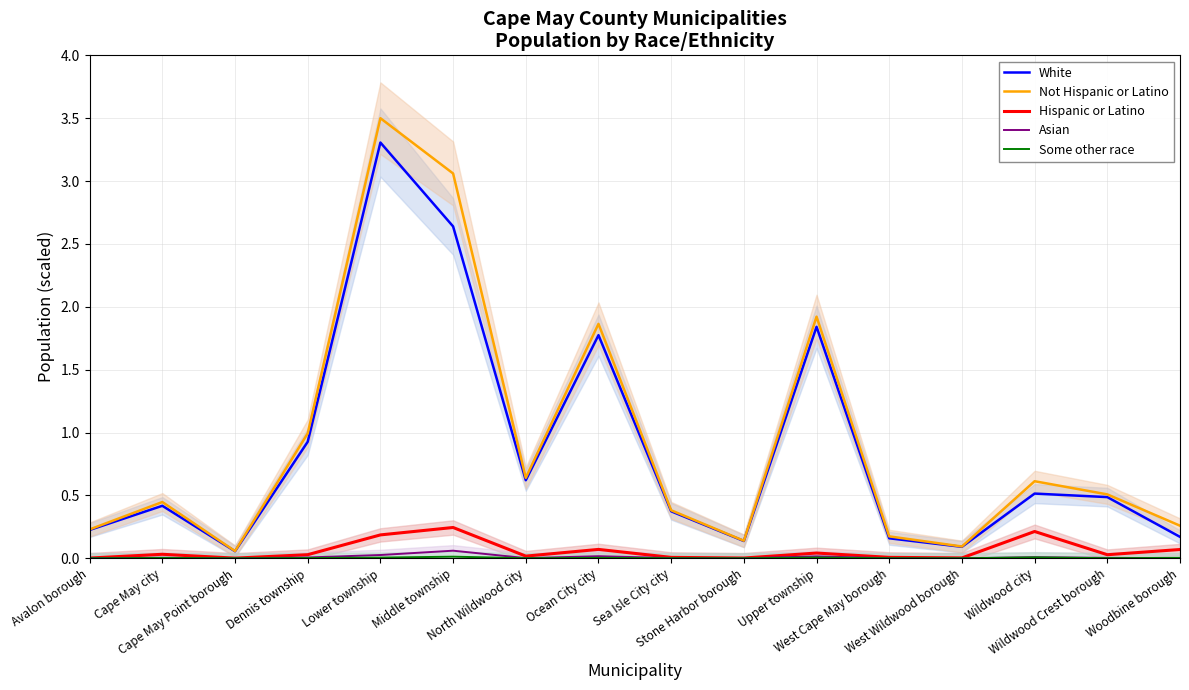

How many interior local peaks does the Not Hispanic or Latino series have?

5